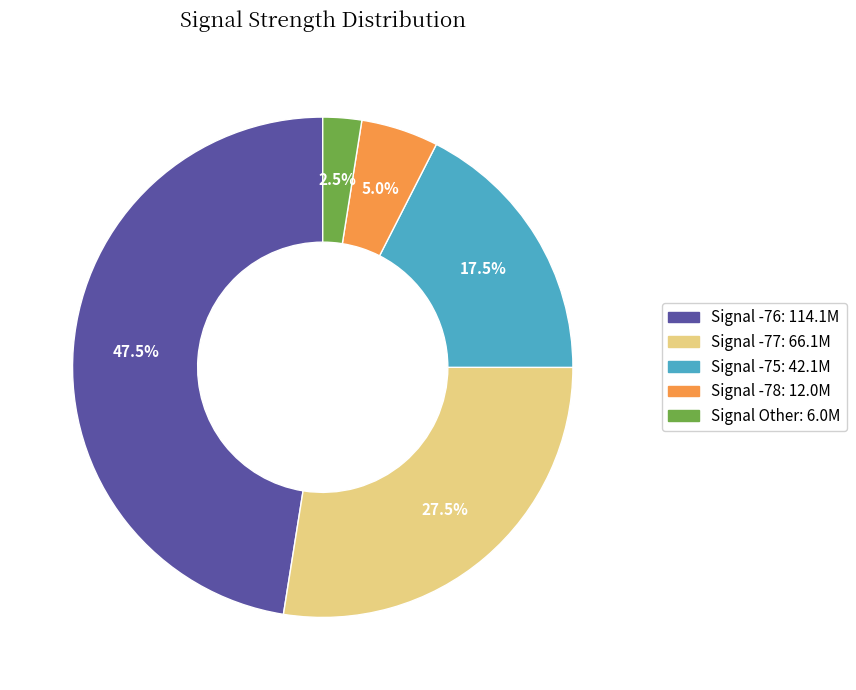

Does any single category account for the majority?

No